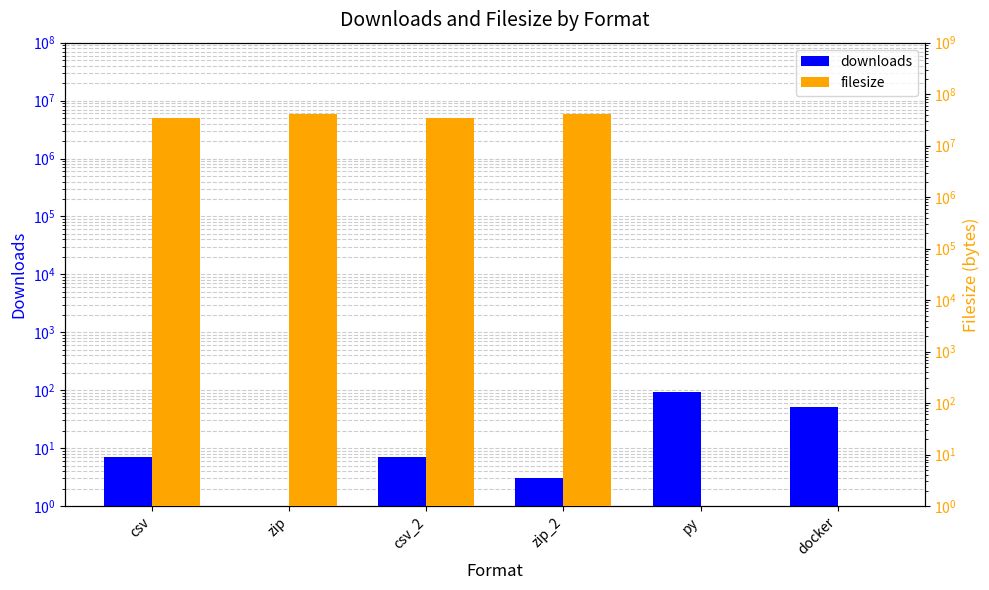

Rank the series by their maximum value, from lowest to highest.

downloads, filesize